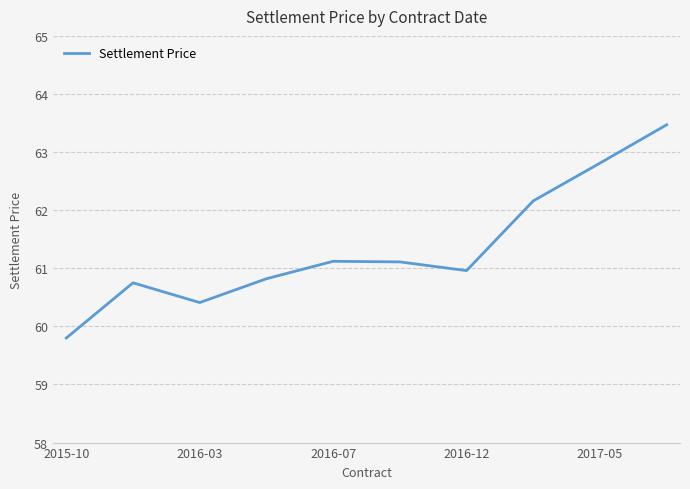

What is the smallest value displayed?

59.8